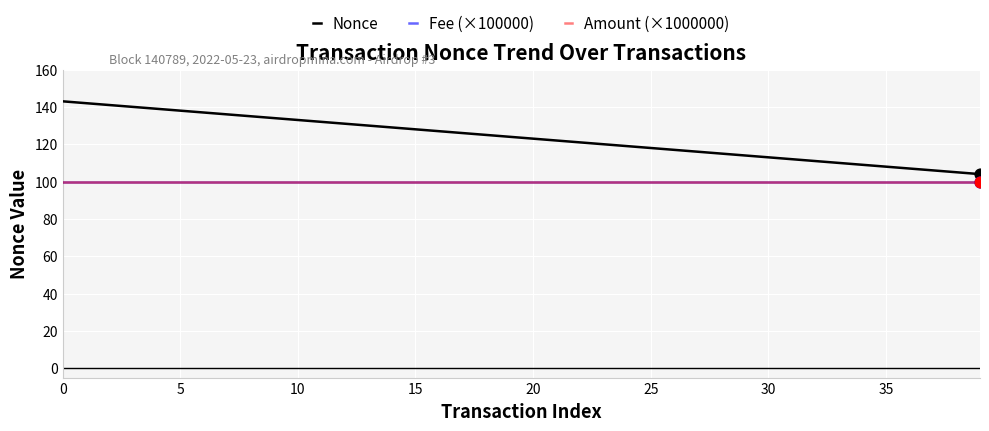

At how many categories does at least one series exceed 116?

27